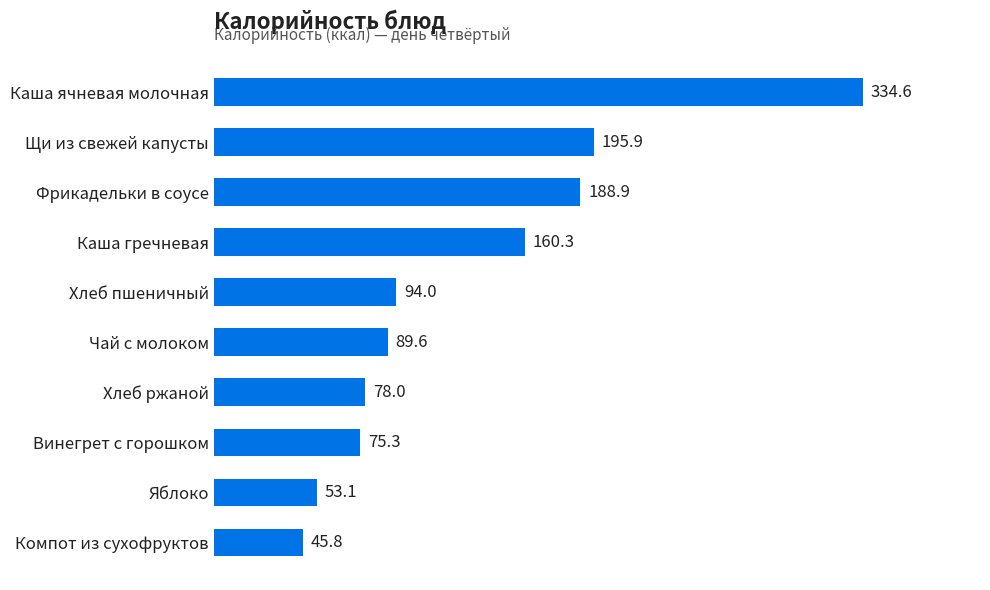

What is the ratio of the value at Каша ячневая молочная to the value at Хлеб ржаной?

4.3